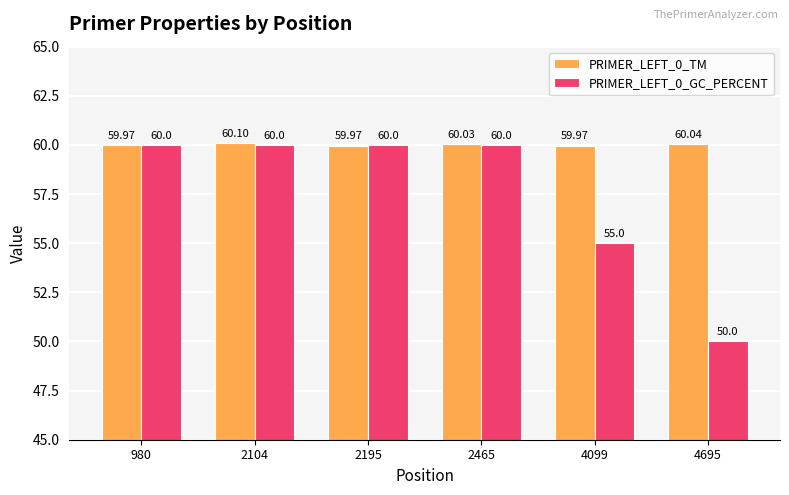

What is the spread (max minus min) of values at 4099?

5.0